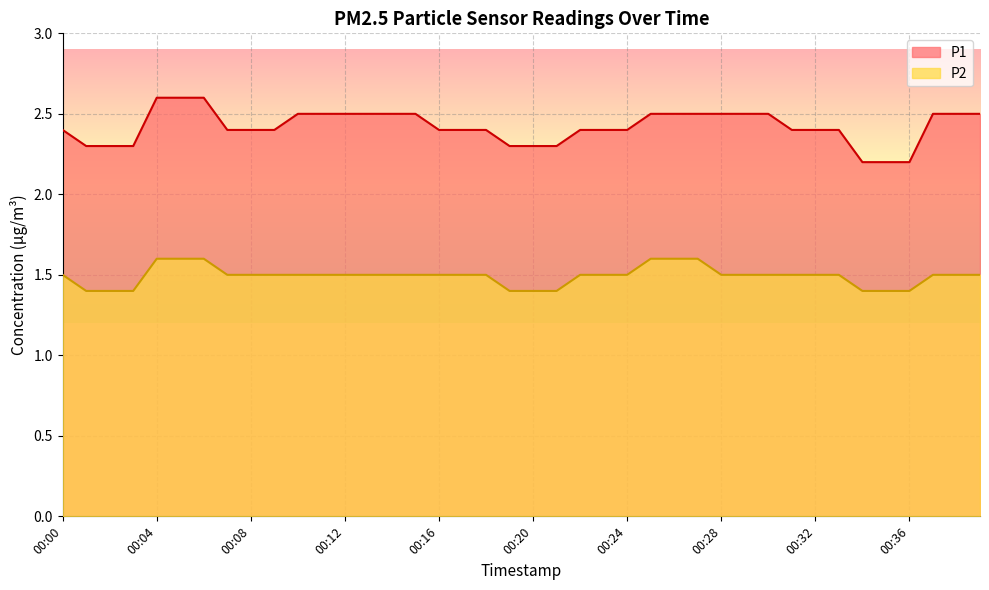

Count the P2 values in the range 1 to 2.

40